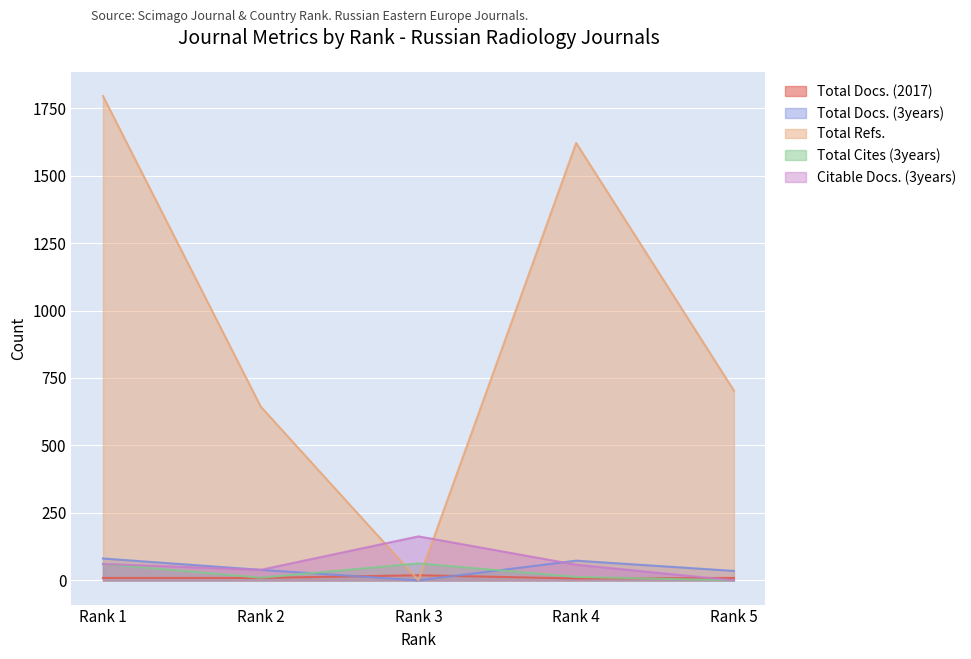

The Total Cites (3years) series shows 0 at Rank 5. True or false?

True